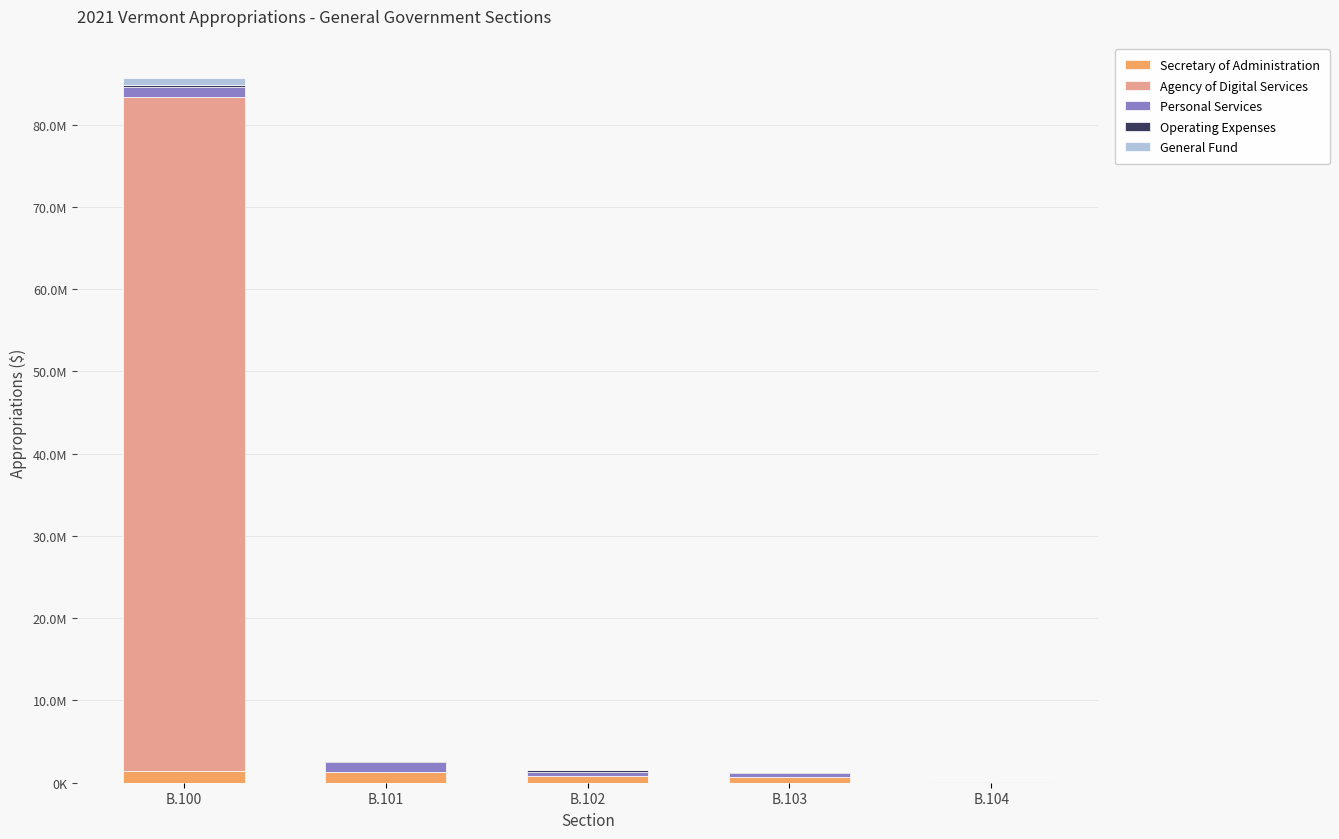

List the series in order of their peak value, lowest first.

Operating Expenses, General Fund, Personal Services, Secretary of Administration, Agency of Digital Services